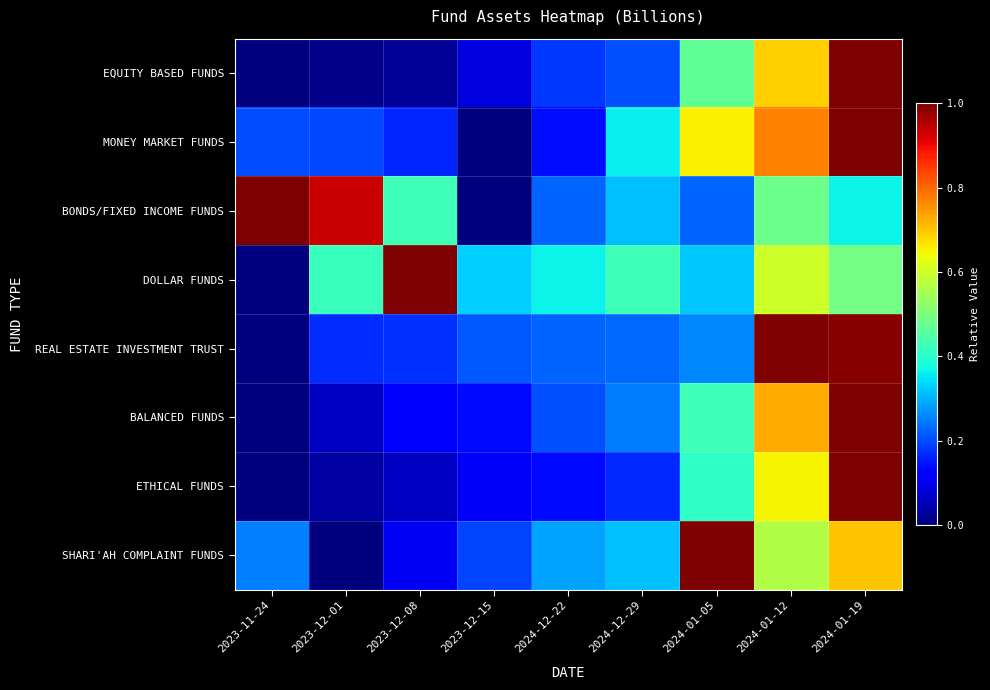

Reading right to left, list all the values displayed in this chart.

EQUITY BASED FUNDS: 2024-01-19=1.0	2024-01-12=0.7	2024-01-05=0.5	2024-12-29=0.2	2024-12-22=0.2	2023-12-15=0.1	2023-12-08=0.0	2023-12-01=0.0	2023-11-24=0.0
MONEY MARKET FUNDS: 2024-01-19=1.0	2024-01-12=0.8	2024-01-05=0.7	2024-12-29=0.4	2024-12-22=0.1	2023-12-15=0.0	2023-12-08=0.2	2023-12-01=0.2	2023-11-24=0.2
BONDS/FIXED INCOME FUNDS: 2024-01-19=0.4	2024-01-12=0.5	2024-01-05=0.2	2024-12-29=0.3	2024-12-22=0.2	2023-12-15=0.0	2023-12-08=0.4	2023-12-01=0.9	2023-11-24=1.0
DOLLAR FUNDS: 2024-01-19=0.5	2024-01-12=0.6	2024-01-05=0.3	2024-12-29=0.4	2024-12-22=0.4	2023-12-15=0.3	2023-12-08=1.0	2023-12-01=0.4	2023-11-24=0.0
REAL ESTATE INVESTMENT TRUST: 2024-01-19=1.0	2024-01-12=1.0	2024-01-05=0.3	2024-12-29=0.2	2024-12-22=0.2	2023-12-15=0.2	2023-12-08=0.2	2023-12-01=0.2	2023-11-24=0.0
BALANCED FUNDS: 2024-01-19=1.0	2024-01-12=0.7	2024-01-05=0.4	2024-12-29=0.2	2024-12-22=0.2	2023-12-15=0.1	2023-12-08=0.1	2023-12-01=0.1	2023-11-24=0.0
ETHICAL FUNDS: 2024-01-19=1.0	2024-01-12=0.6	2024-01-05=0.4	2024-12-29=0.2	2024-12-22=0.1	2023-12-15=0.1	2023-12-08=0.1	2023-12-01=0.0	2023-11-24=0.0
SHARI'AH COMPLAINT FUNDS: 2024-01-19=0.7	2024-01-12=0.6	2024-01-05=1.0	2024-12-29=0.3	2024-12-22=0.3	2023-12-15=0.2	2023-12-08=0.1	2023-12-01=0.0	2023-11-24=0.3